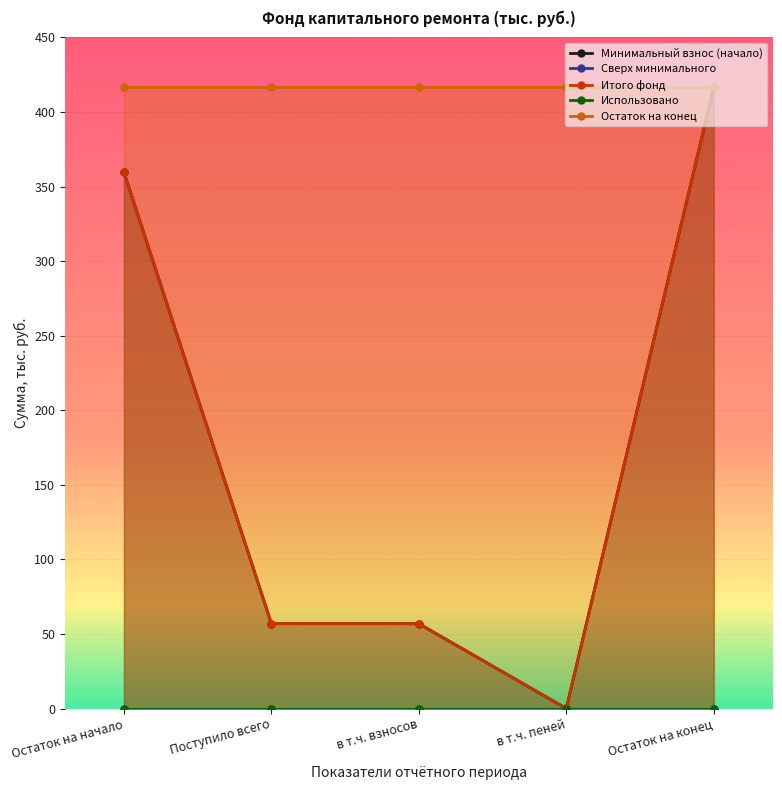

At how many categories does at least one series exceed 209?

5